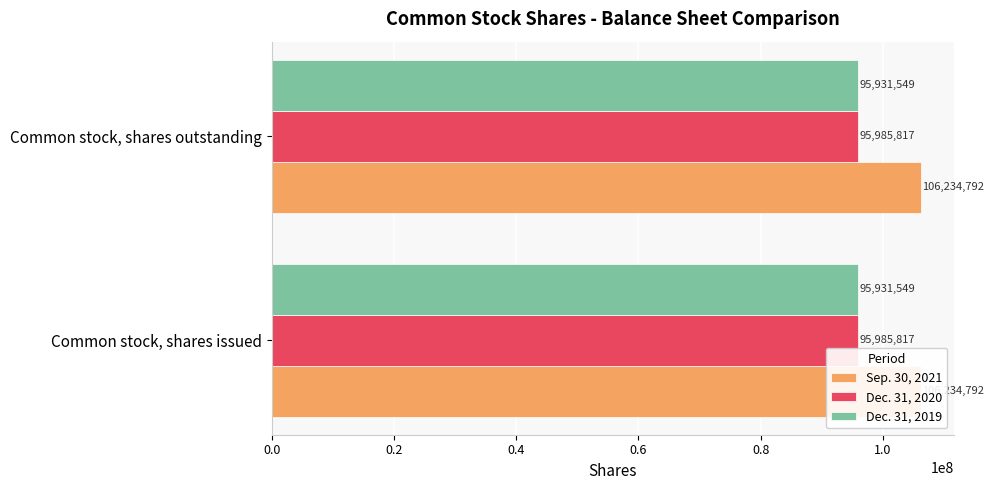

Rank the series at Common stock, shares issued from highest to lowest value.

Sep. 30, 2021, Dec. 31, 2020, Dec. 31, 2019